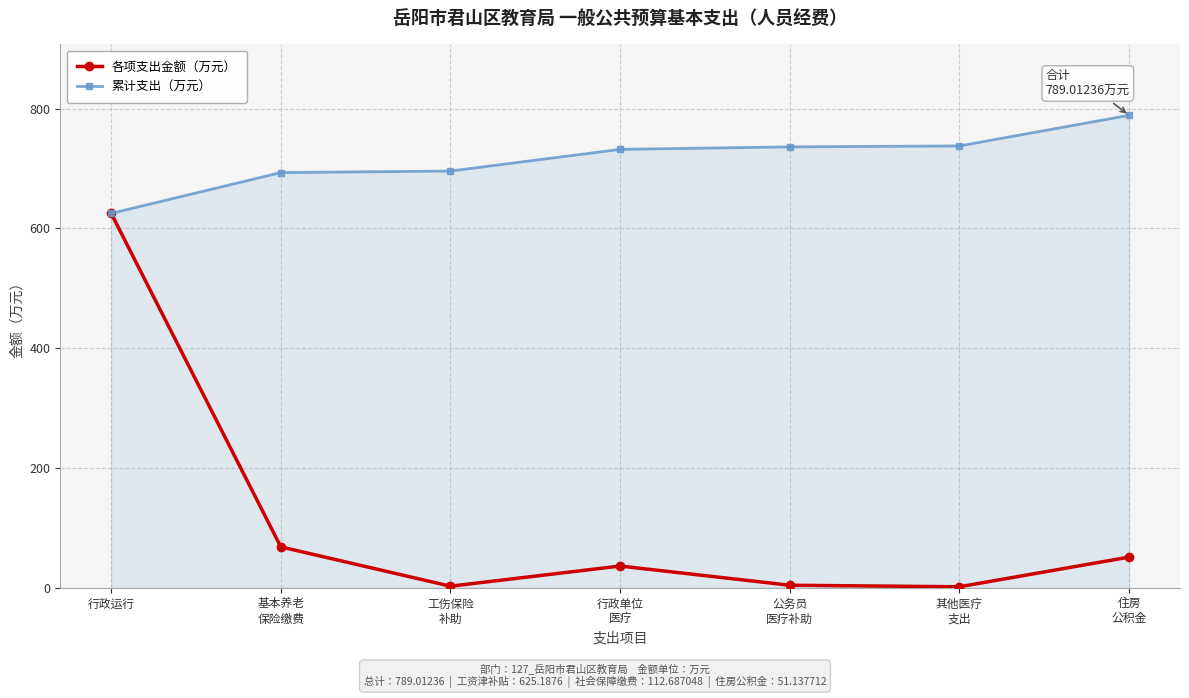

Where does the 各项支出金额（万元） series first go above 36?

行政运行